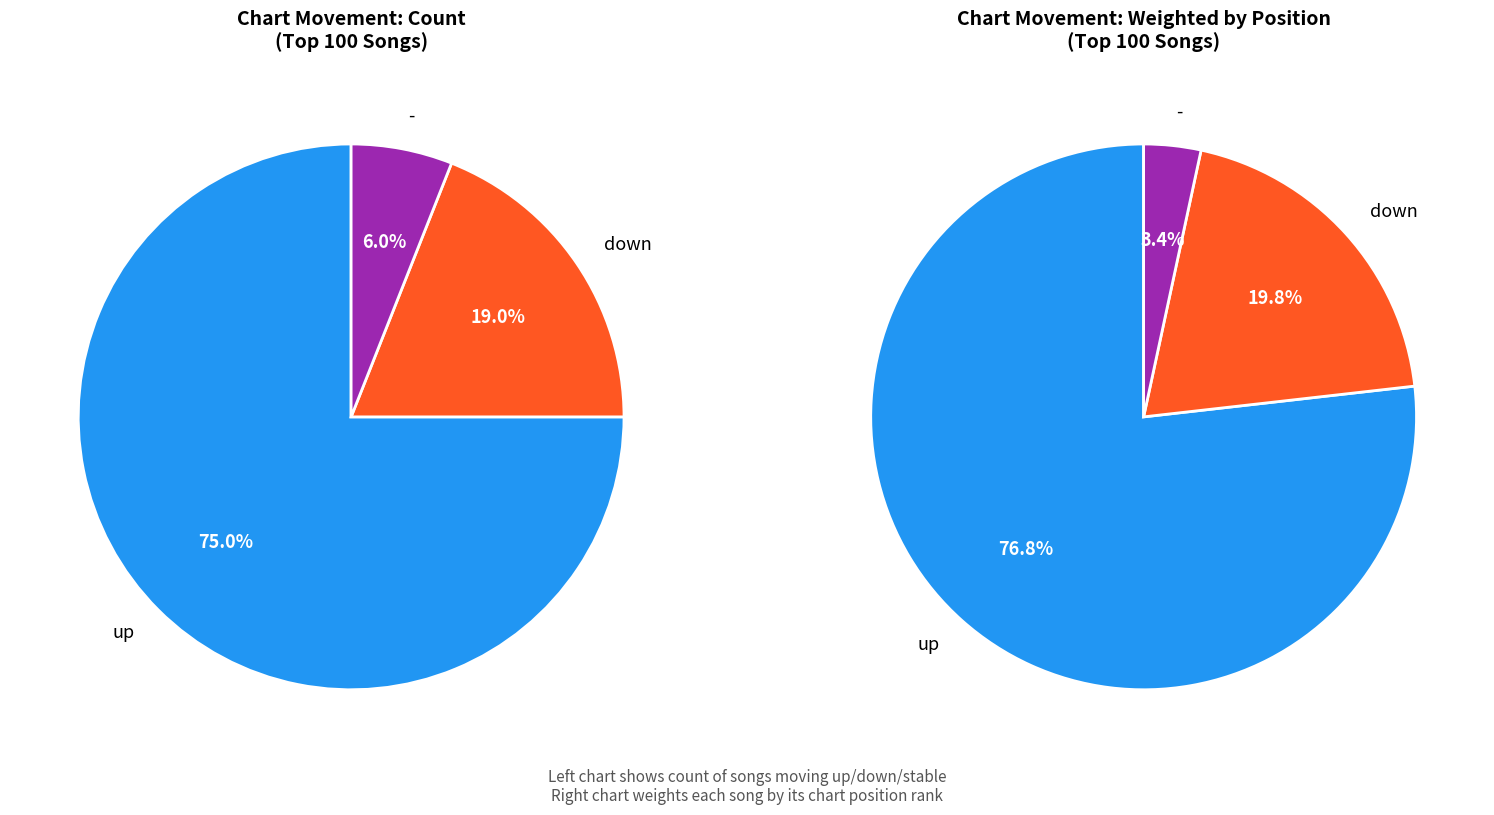

The up slice represents 68% of the pie. True or false?

False